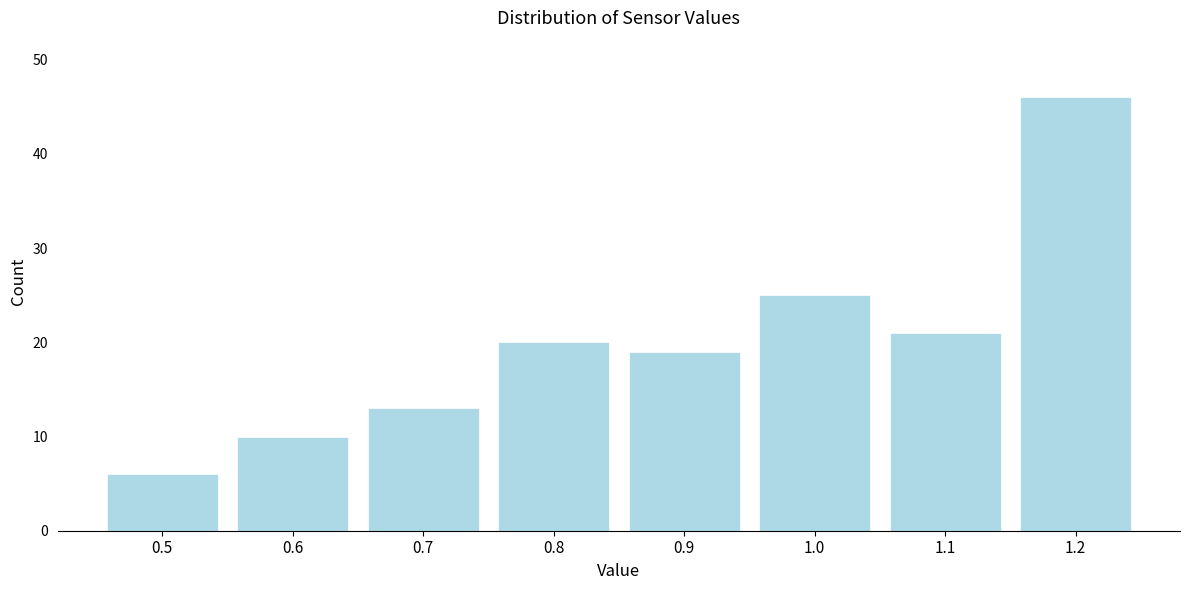

Reading left to right, transcribe this chart: for each bar, give the range it covers on the x-axis and its height. The values are not printed on the chart, so give them approximately, as read against the axis.

0.45 to 0.55: 6
0.55 to 0.65: 10
0.65 to 0.75: 13
0.75 to 0.85: 20
0.85 to 0.95: 19
0.95 to 1.05: 25
1.05 to 1.15: 21
1.15 to 1.25: 46